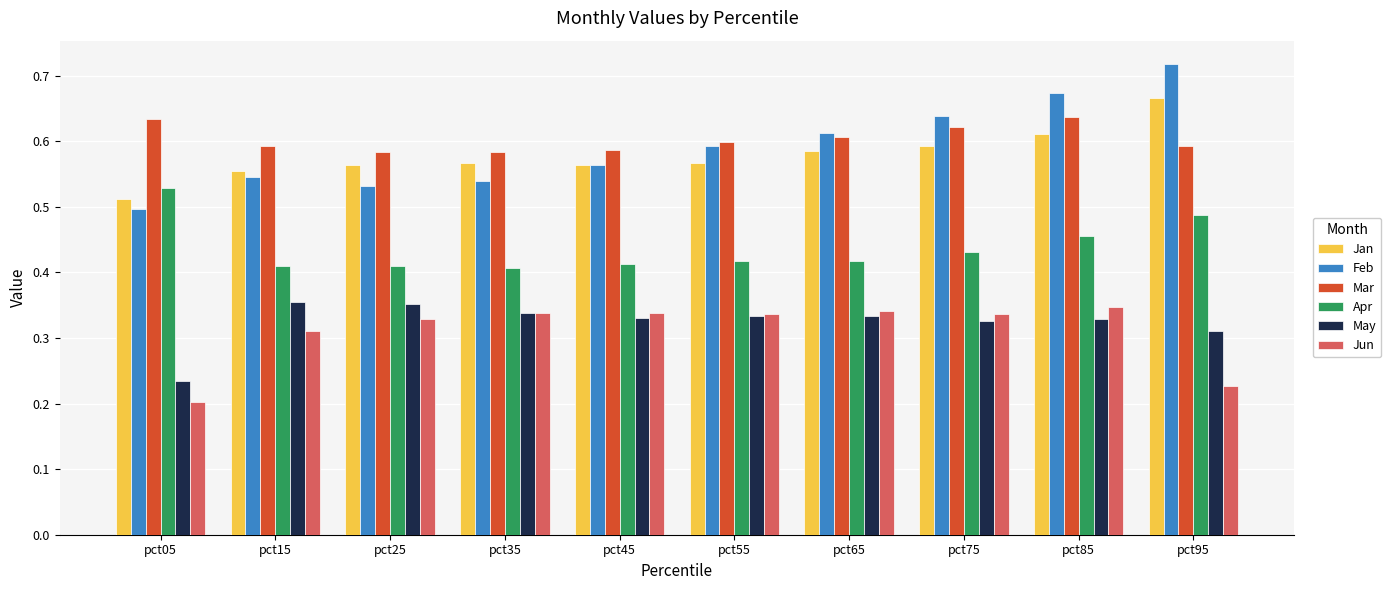

What is the total value across all series at pct45?

2.8